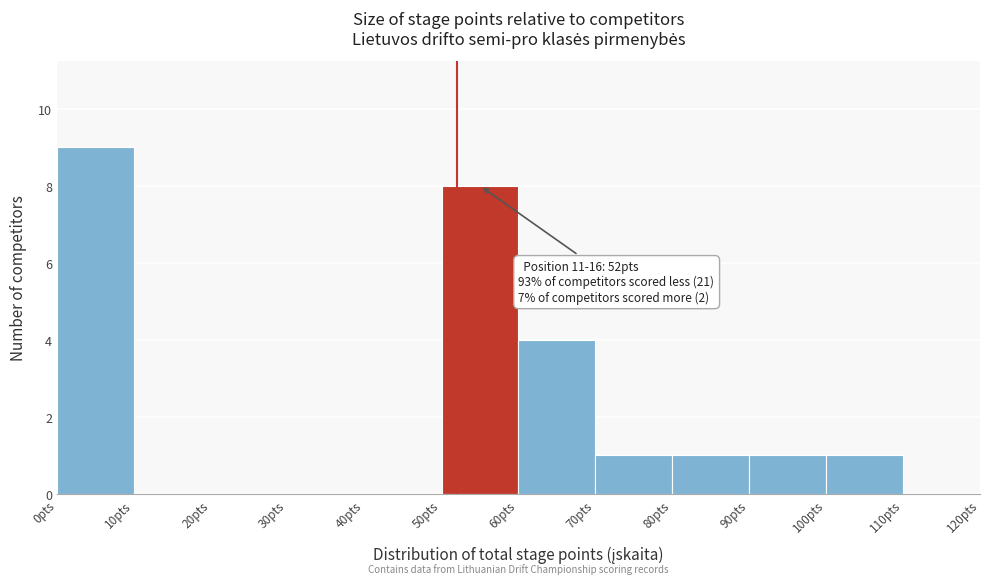

Which range on the x-axis has the tallest bar?

0 to 10